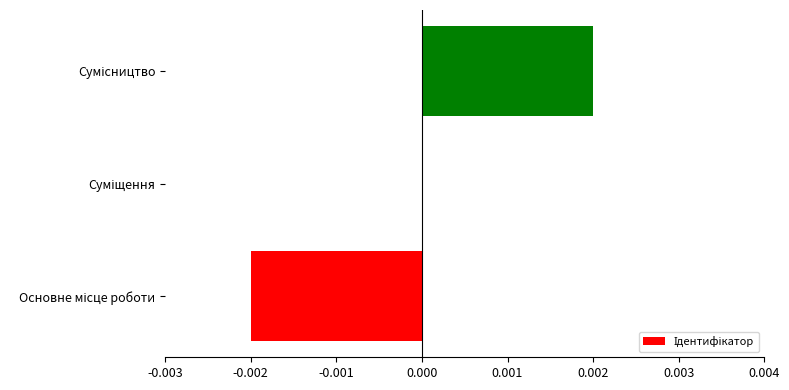

How many distinct data groups are displayed?

1